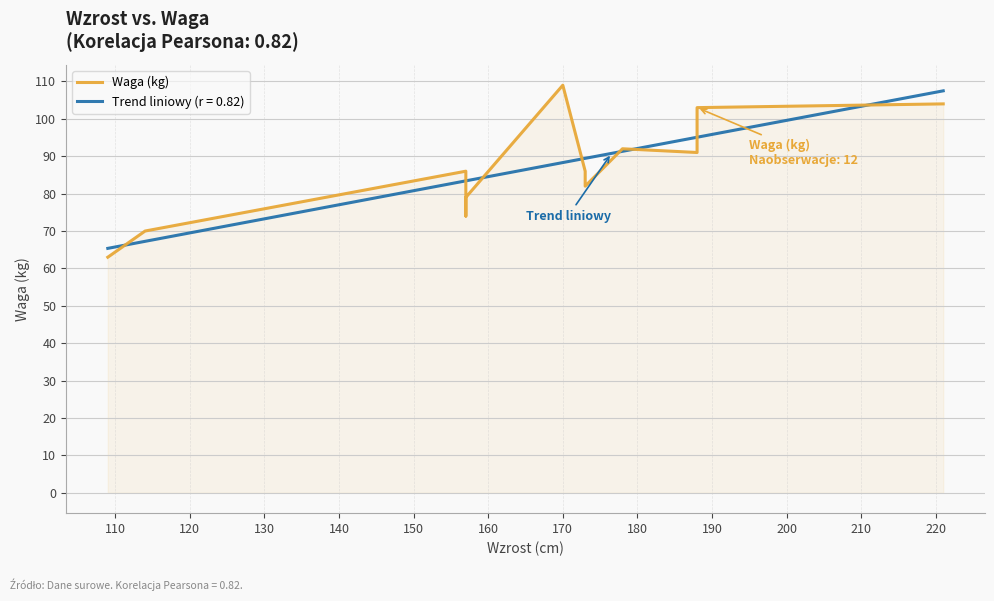

What is the lowest value of the Trend liniowy (r = 0.82) series?

65.4